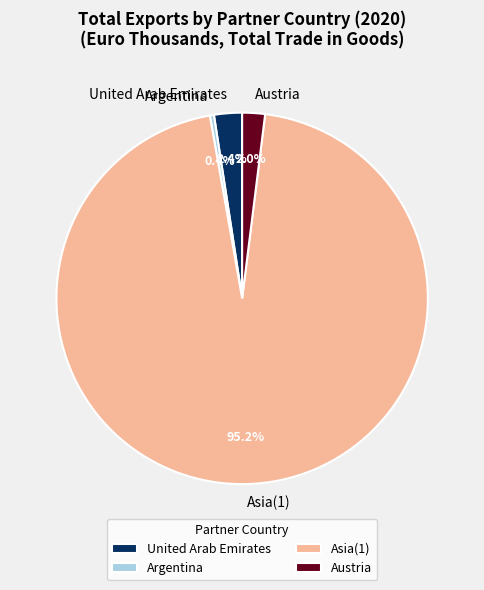

Is the sum of Asia(1) and Austria greater than half?

Yes